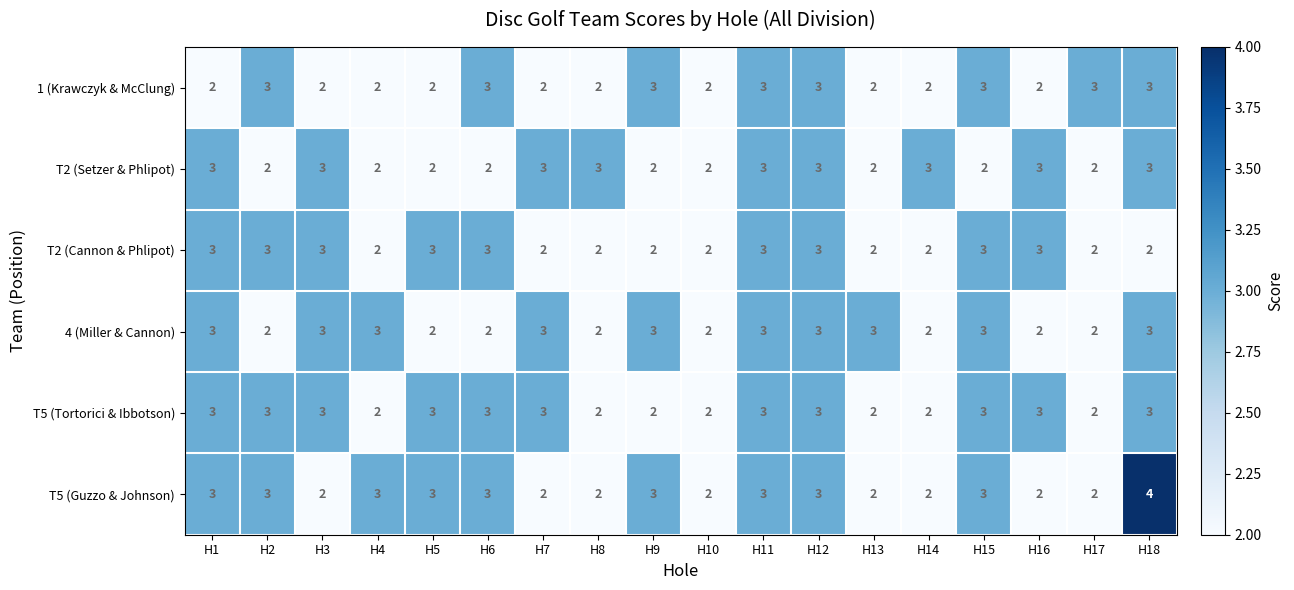

Which category has the highest value in the T5 (Guzzo & Johnson) series?

H18